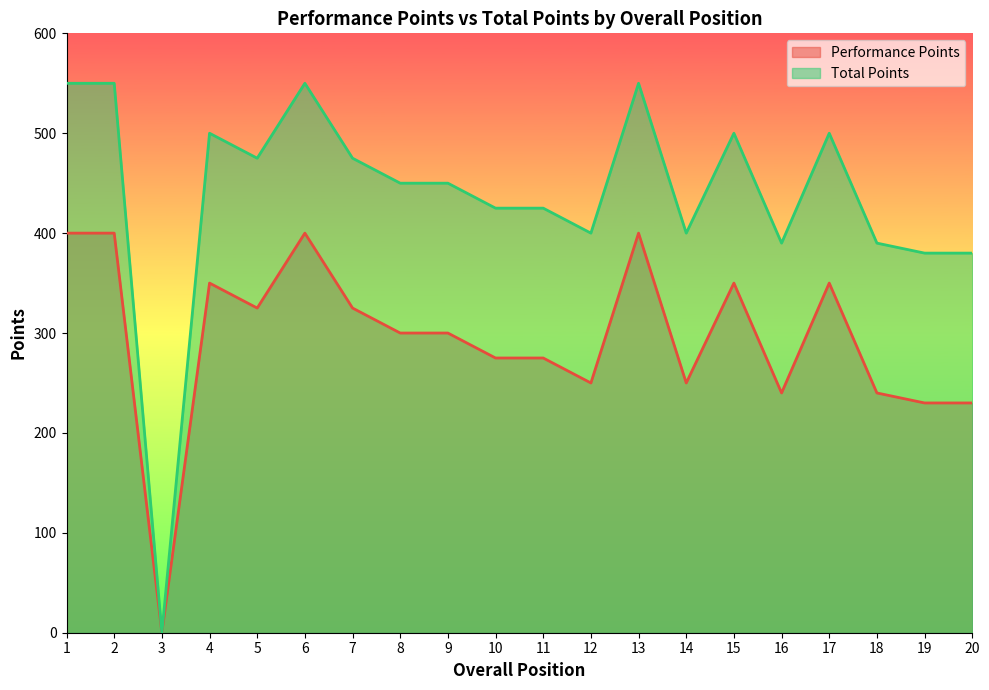

Is the value of Performance Points at 14 greater than the value of Total Points at 17?

No